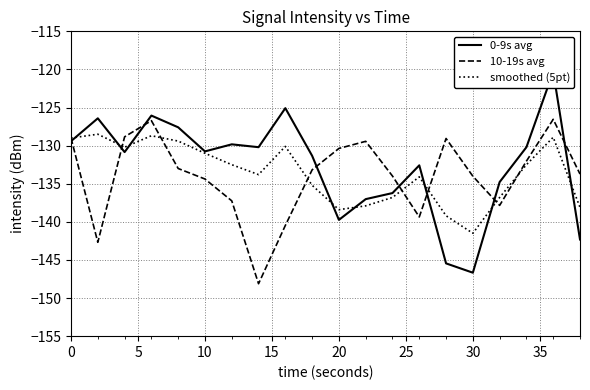

What is the difference between the maximum and minimum values in the 0-9s avg series?

26.4